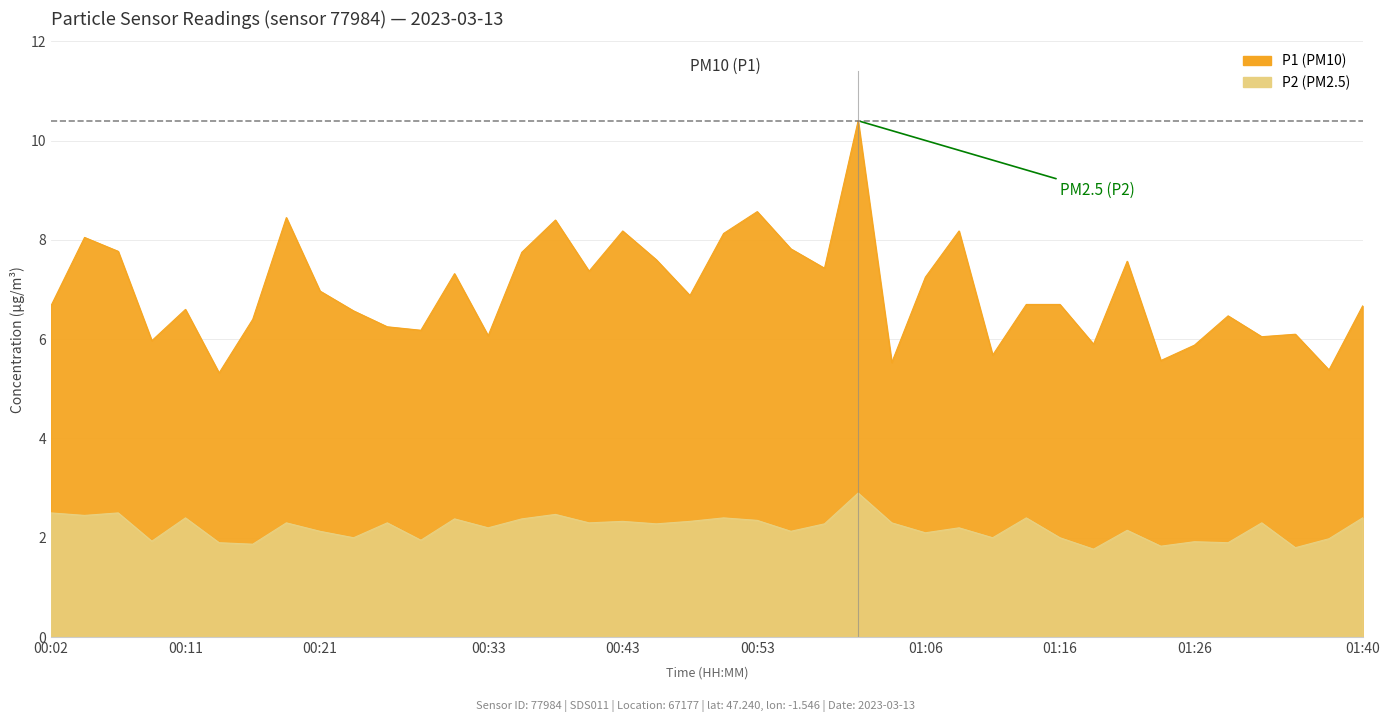

Which series has the widest spread of values?

P1